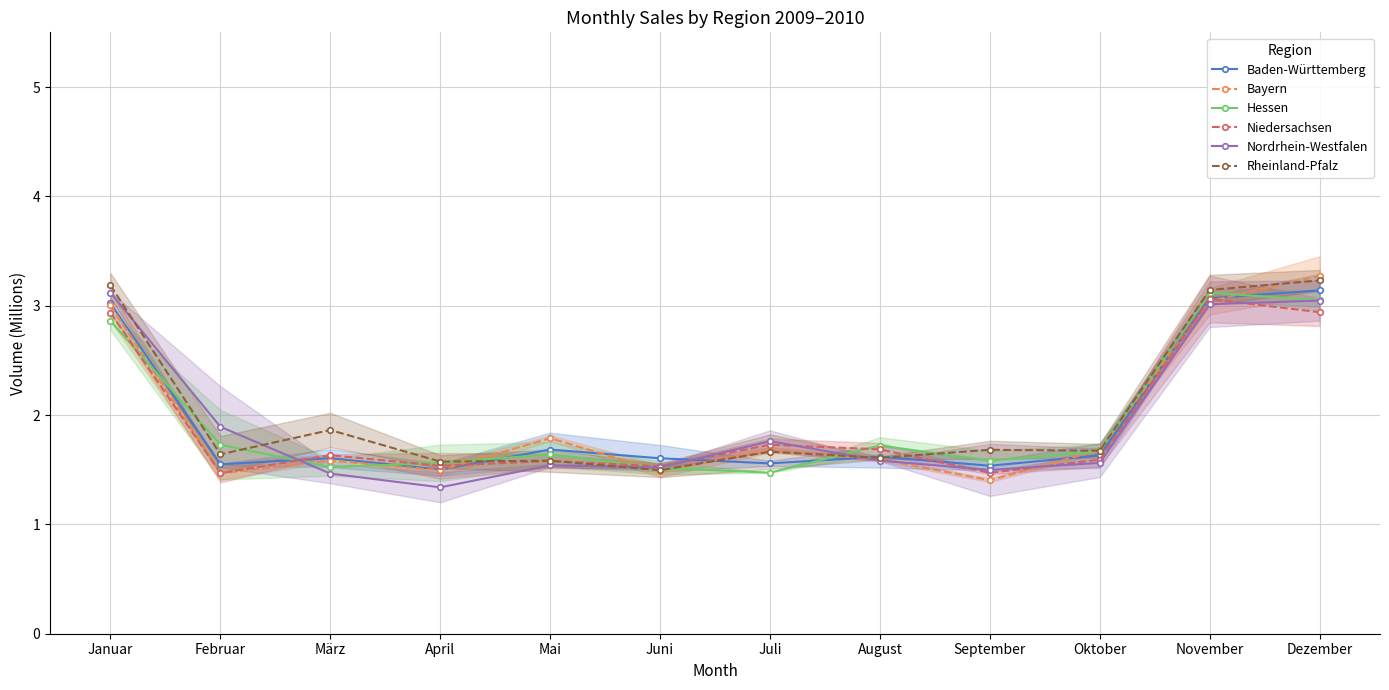

What is the approximate value of Bayern at März?

1.6